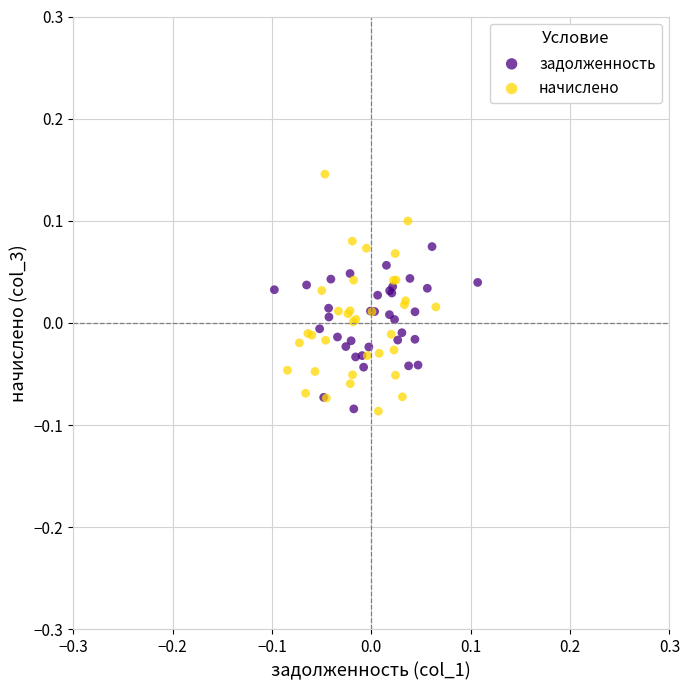

Which series contains the highest Y value?

начислено